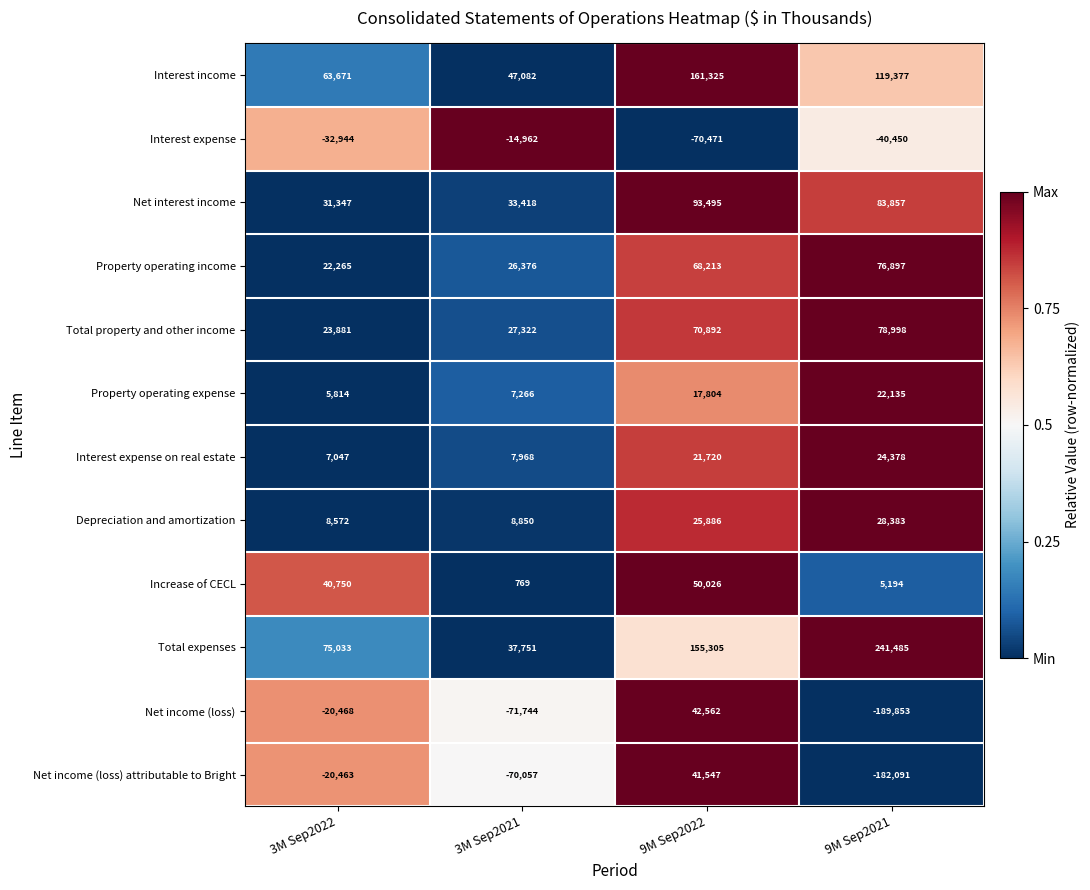

What is the sum of the Depreciation and amortization values at 9M Sep2022 and 3M Sep2021?

34736